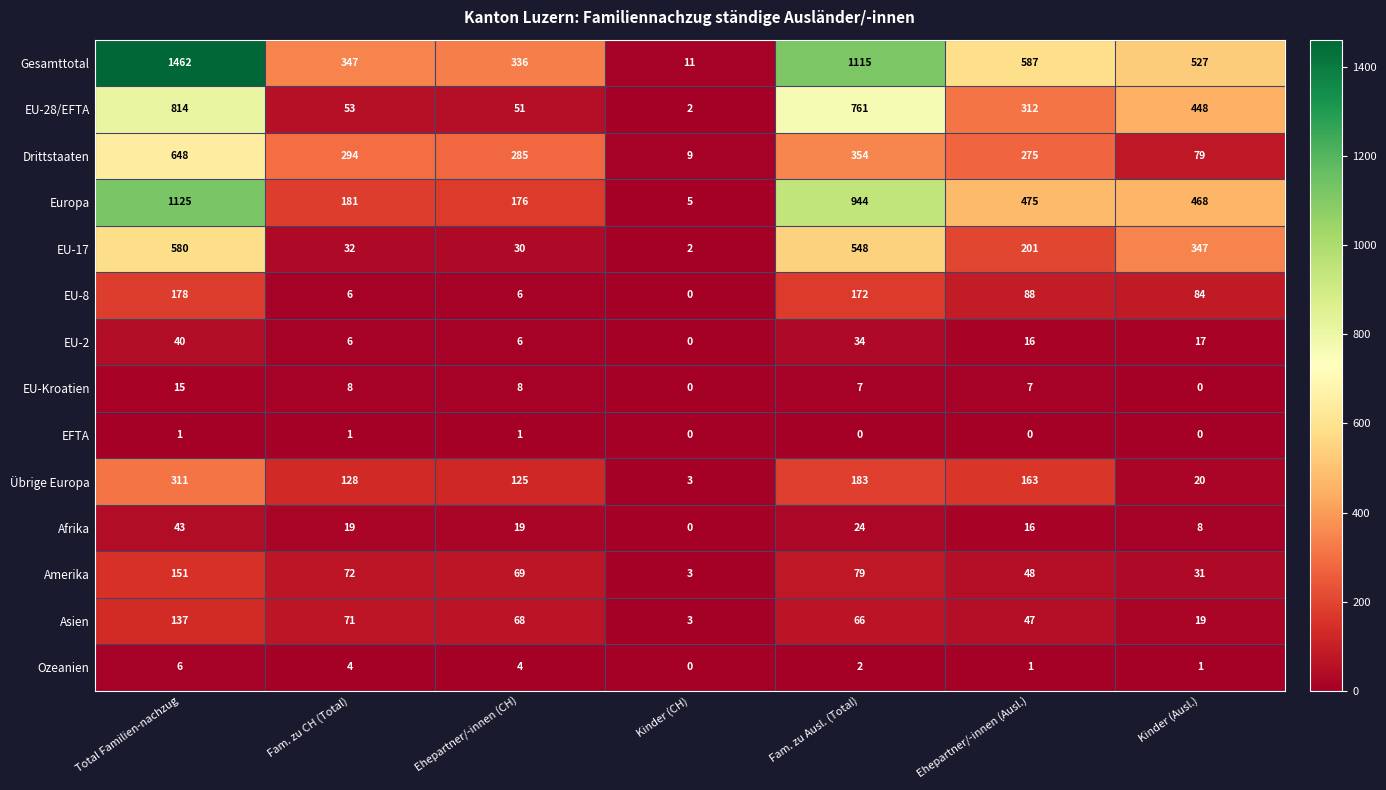

What is the difference between the EU-2 values at Kinder (Ausl.) and Fam. zu CH (Total)?

11